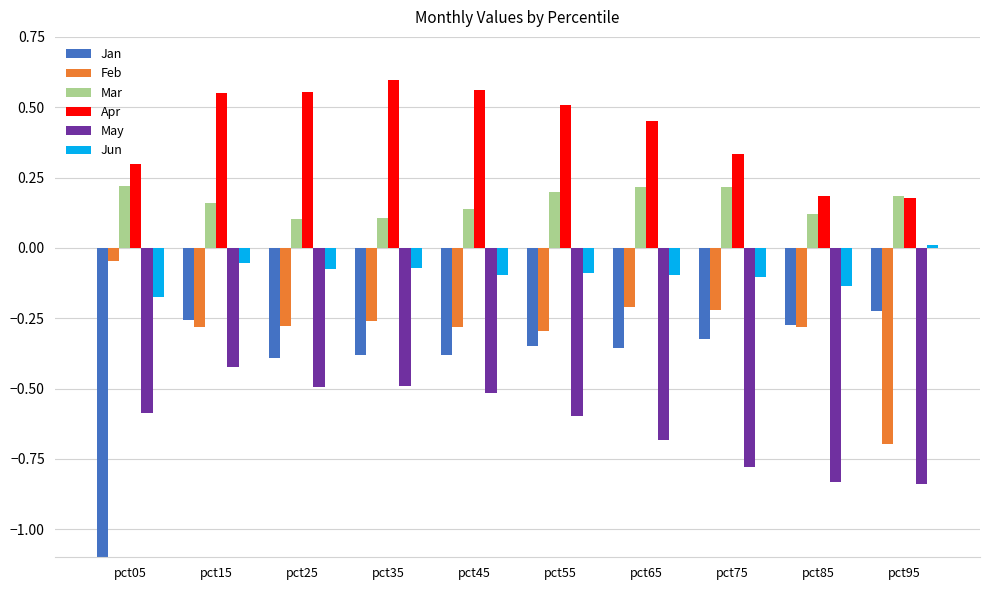

At which category is the sum across all series the highest?

pct15